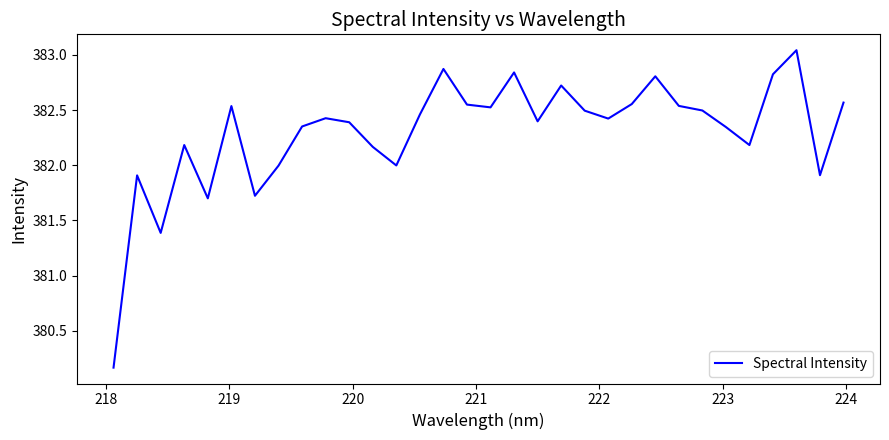

What is the difference between the maximum and minimum values?

2.9